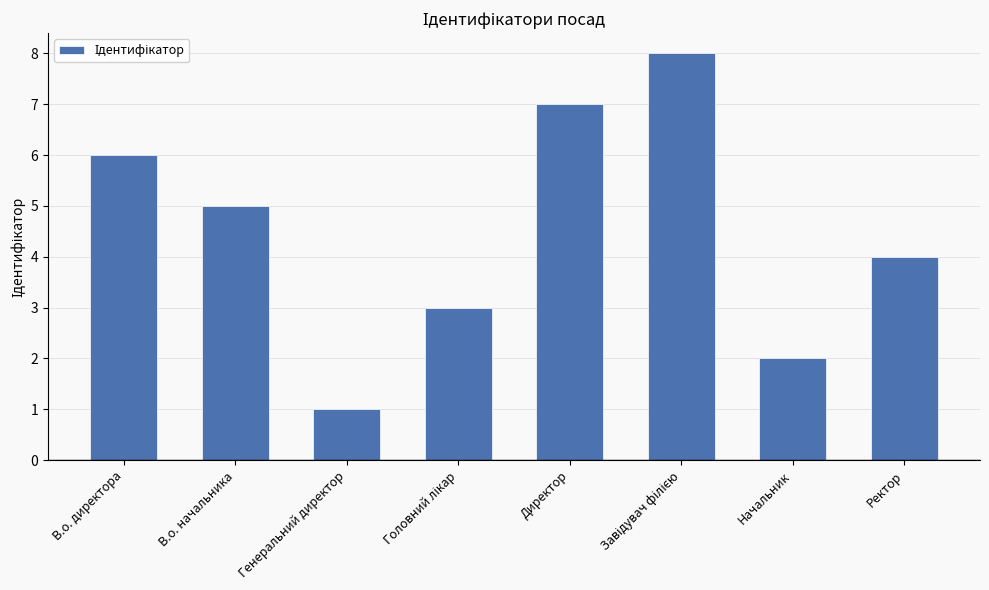

True or false: the data shows 6 at В.о. директора.

True